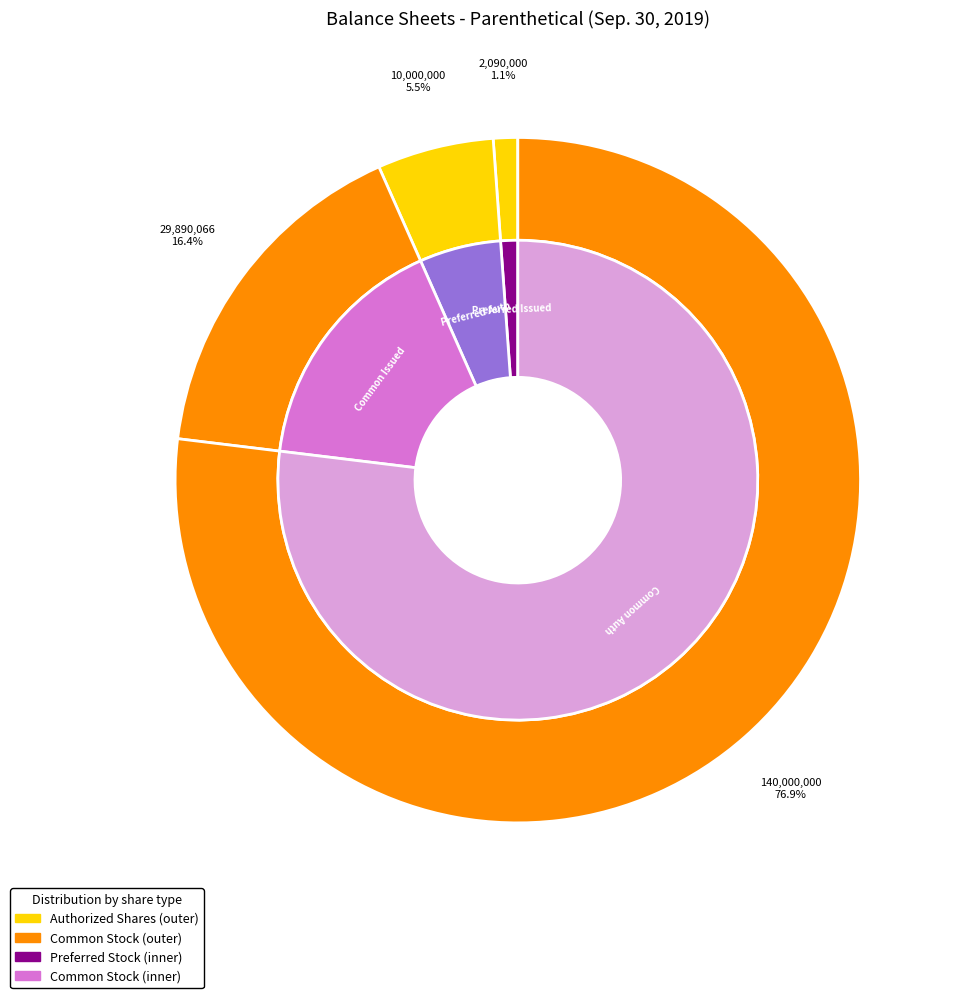

Is it true that Common Stock, Shares, Issued is 22% of the pie?

False